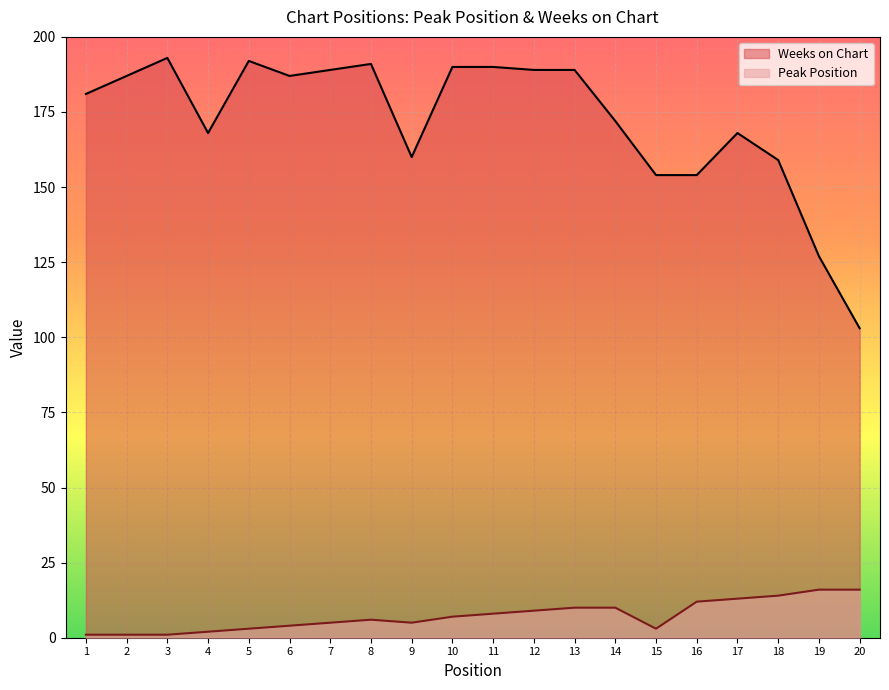

True or false: Peak Position has more than 2 points higher than both neighbors.

False